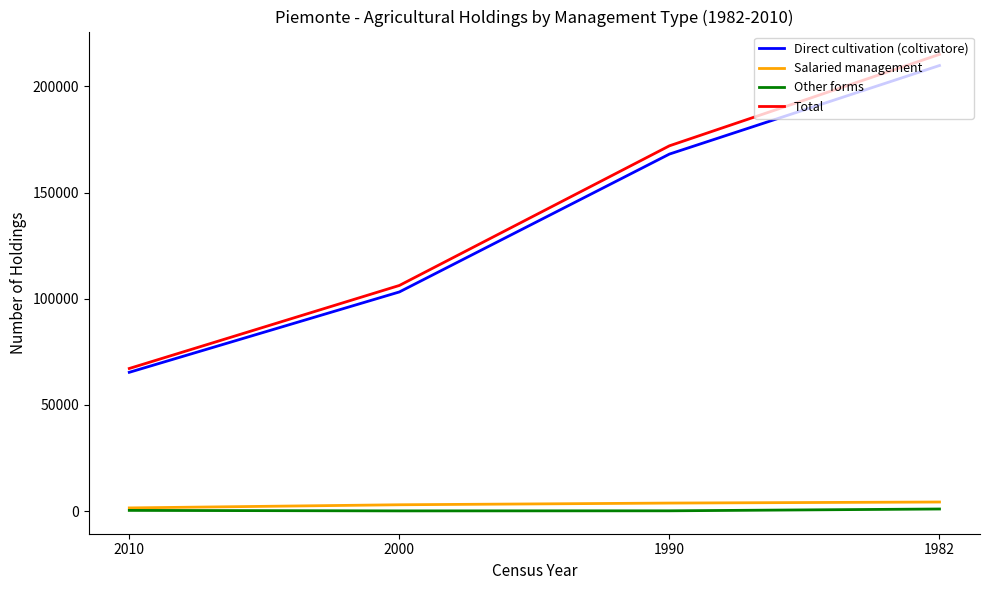

Is it true that Salaried management equals 3768 at 1990?

True